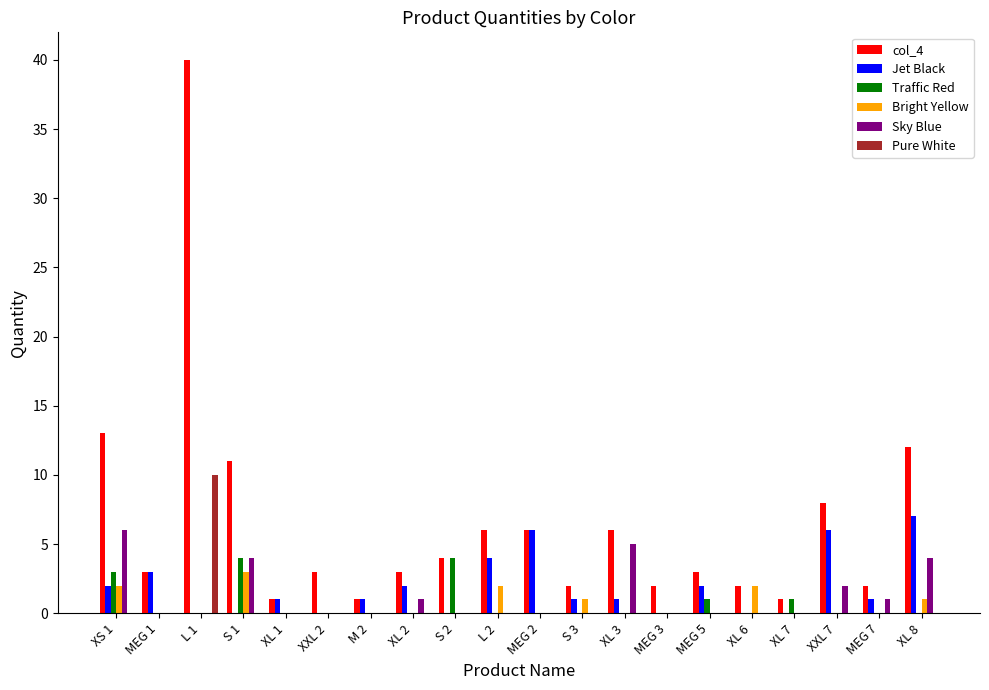

Reading left to right, list all the values displayed in this chart.

col_4: XS 1=13	MEG 1=3	L 1=40	S 1=11	XL 1=1	XXL 2=3	M 2=1	XL 2=3	S 2=4	L 2=6	MEG 2=6	S 3=2	XL 3=6	MEG 3=2	MEG 5=3	XL 6=2	XL 7=1	XXL 7=8	MEG 7=2	XL 8=12
Jet Black: XS 1=2	MEG 1=3	L 1=0	S 1=0	XL 1=1	XXL 2=0	M 2=1	XL 2=2	S 2=0	L 2=4	MEG 2=6	S 3=1	XL 3=1	MEG 3=0	MEG 5=2	XL 6=0	XL 7=0	XXL 7=6	MEG 7=1	XL 8=7
Traffic Red: XS 1=3	MEG 1=0	L 1=0	S 1=4	XL 1=0	XXL 2=0	M 2=0	XL 2=0	S 2=4	L 2=0	MEG 2=0	S 3=0	XL 3=0	MEG 3=0	MEG 5=1	XL 6=0	XL 7=1	XXL 7=0	MEG 7=0	XL 8=0
Bright Yellow: XS 1=2	MEG 1=0	L 1=0	S 1=3	XL 1=0	XXL 2=0	M 2=0	XL 2=0	S 2=0	L 2=2	MEG 2=0	S 3=1	XL 3=0	MEG 3=0	MEG 5=0	XL 6=2	XL 7=0	XXL 7=0	MEG 7=0	XL 8=1
Sky Blue: XS 1=6	MEG 1=0	L 1=0	S 1=4	XL 1=0	XXL 2=0	M 2=0	XL 2=1	S 2=0	L 2=0	MEG 2=0	S 3=0	XL 3=5	MEG 3=0	MEG 5=0	XL 6=0	XL 7=0	XXL 7=2	MEG 7=1	XL 8=4
Pure White: XS 1=0	MEG 1=0	L 1=10	S 1=0	XL 1=0	XXL 2=0	M 2=0	XL 2=0	S 2=0	L 2=0	MEG 2=0	S 3=0	XL 3=0	MEG 3=0	MEG 5=0	XL 6=0	XL 7=0	XXL 7=0	MEG 7=0	XL 8=0